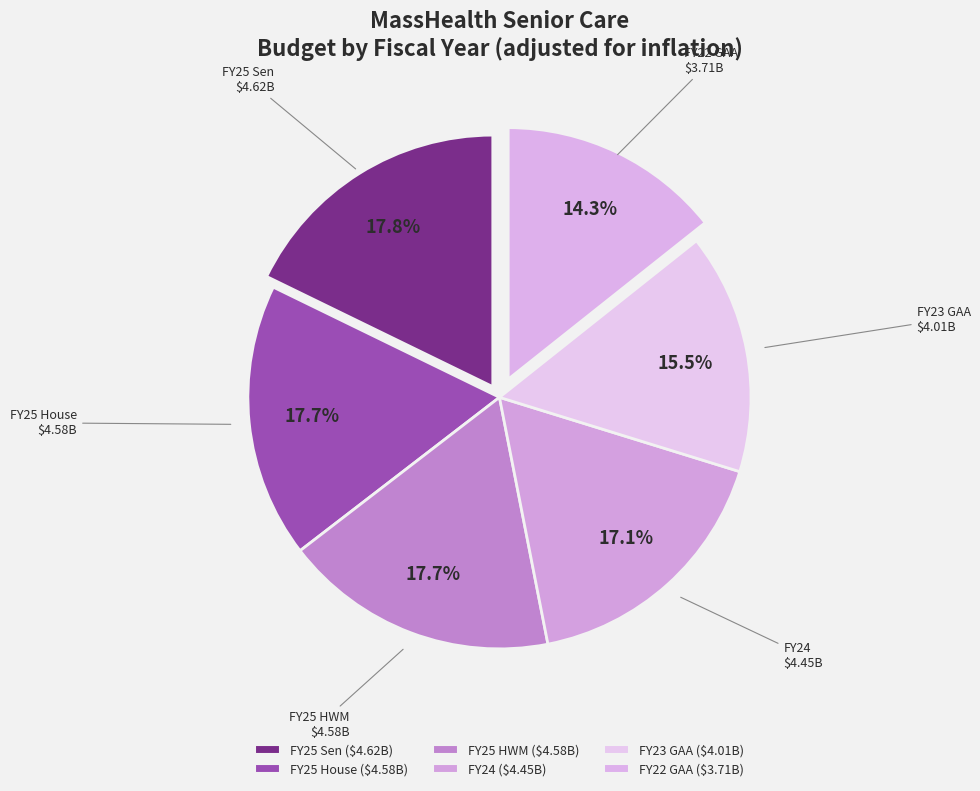

To the nearest percent, what portion does FY22 GAA represent?

14%